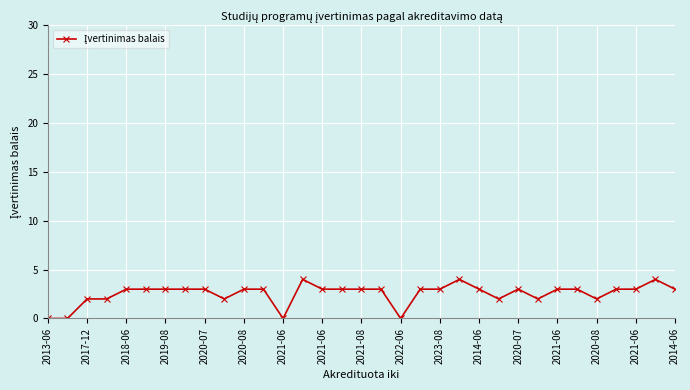

What is the difference between the maximum and minimum values?

4